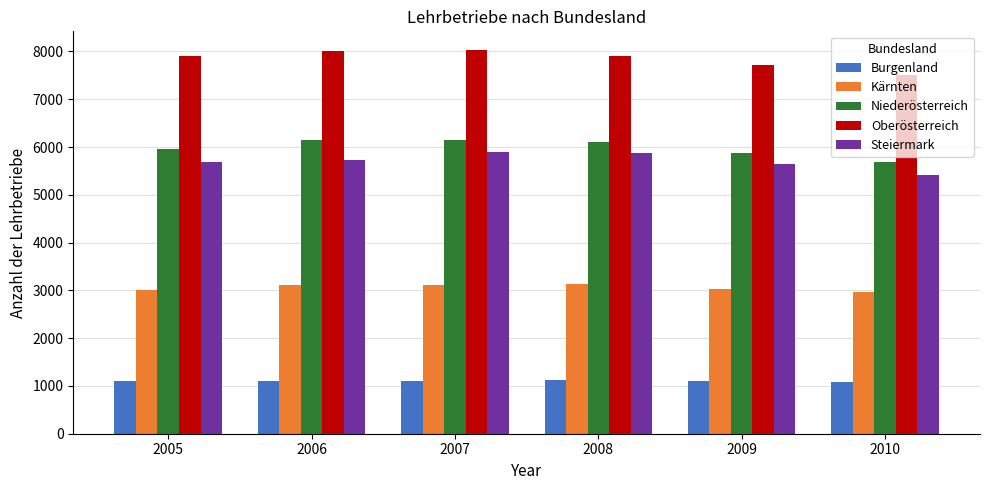

What is the difference between the highest and lowest values at 2005?

6789